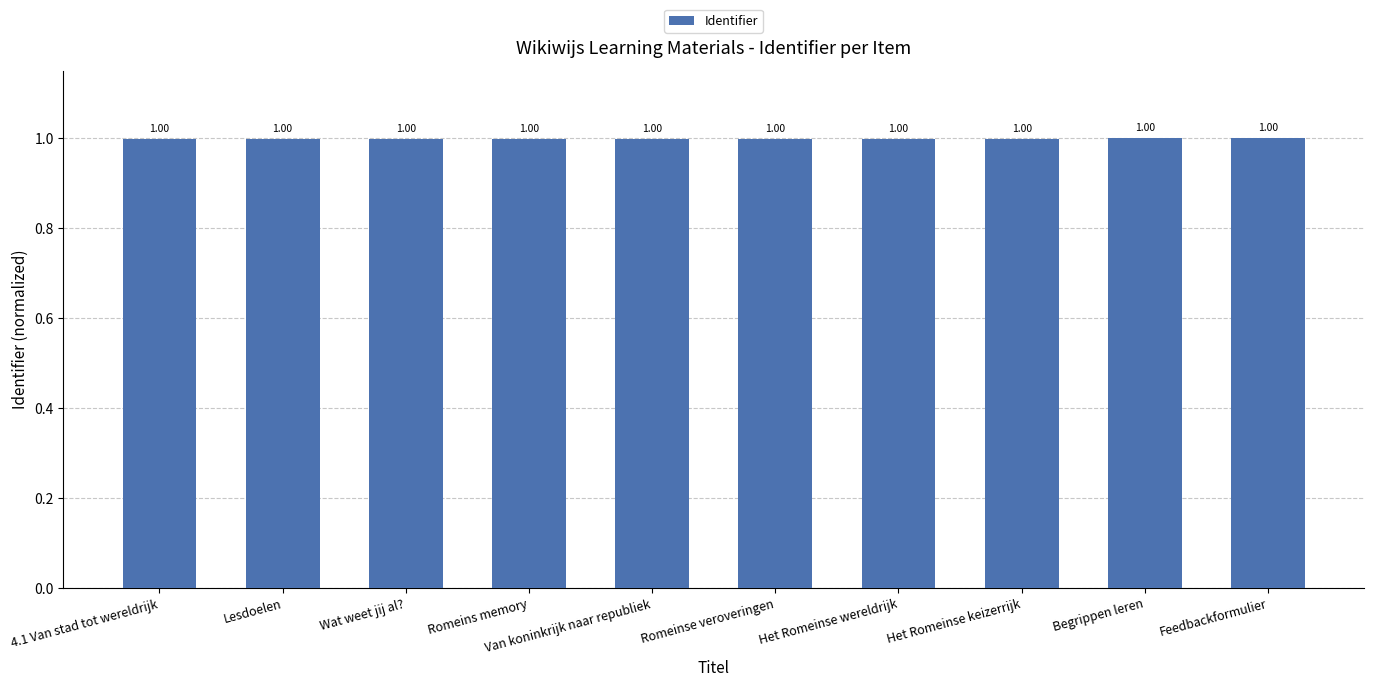

True or false: the data shows 1.0 at Begrippen leren.

True